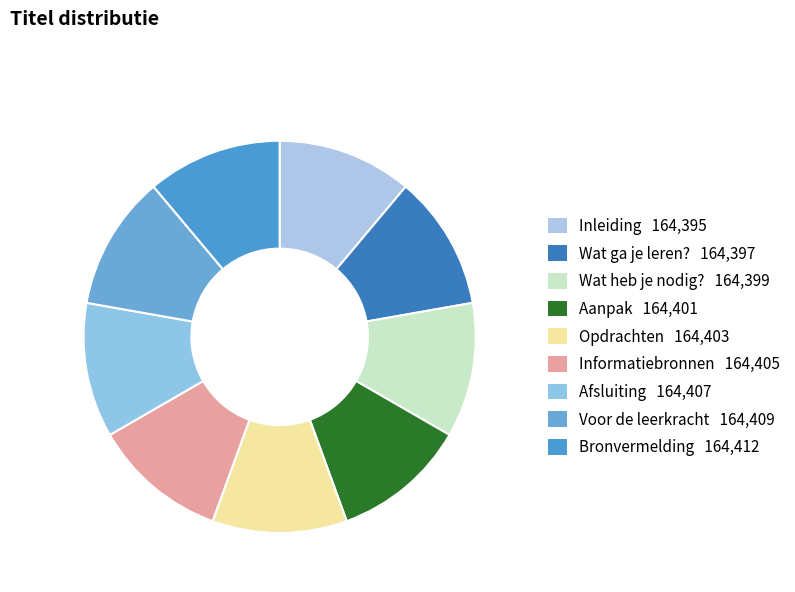

Is Bronvermelding the majority of the pie?

No